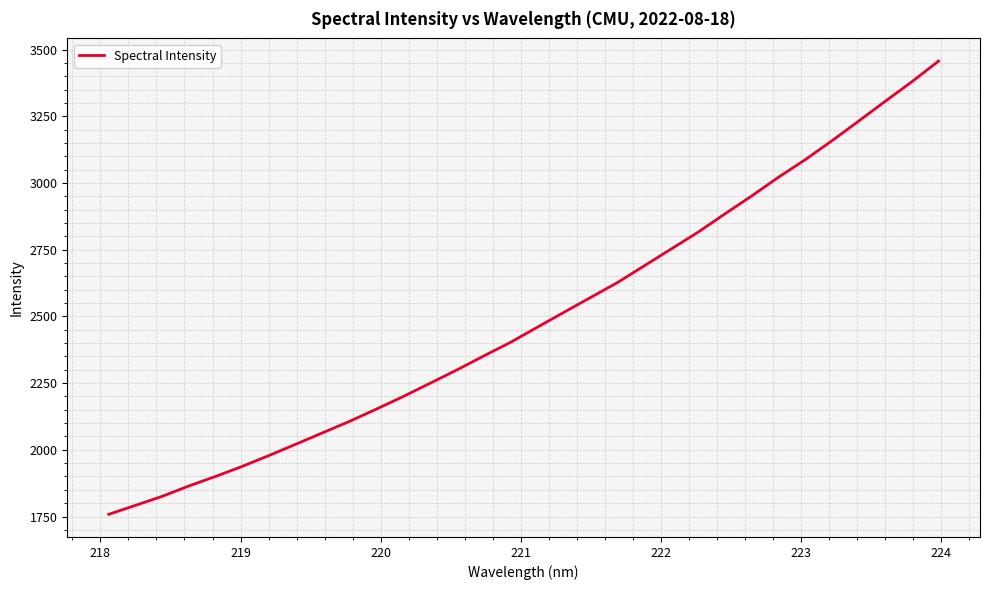

Does the chart display data point markers on the line(s)?

No